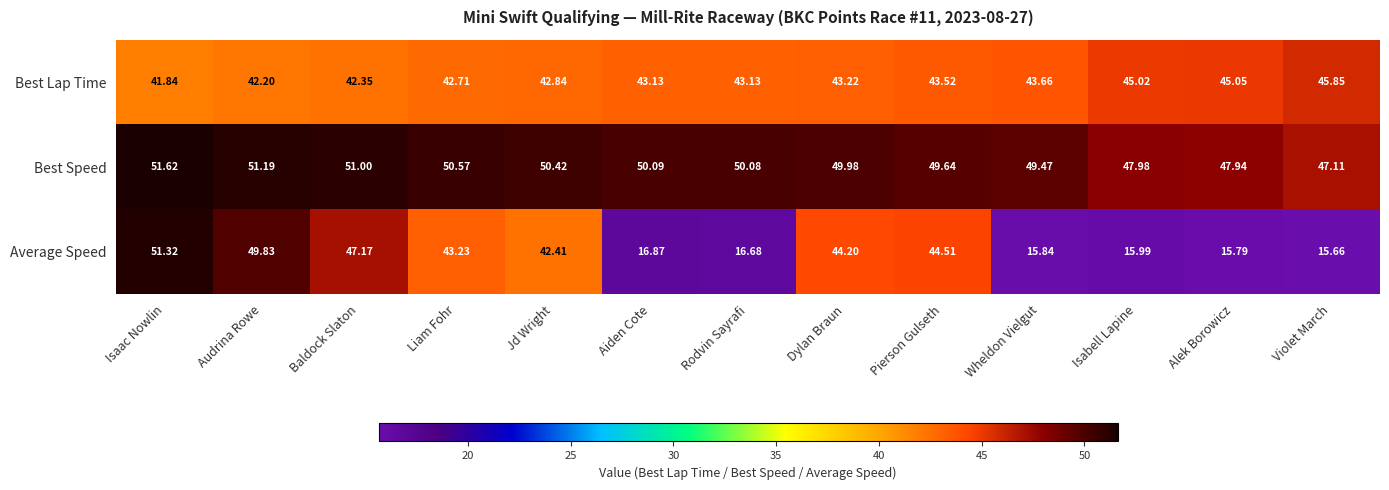

Rank the series by their average value, from lowest to highest.

Average Speed, Best Lap Time, Best Speed